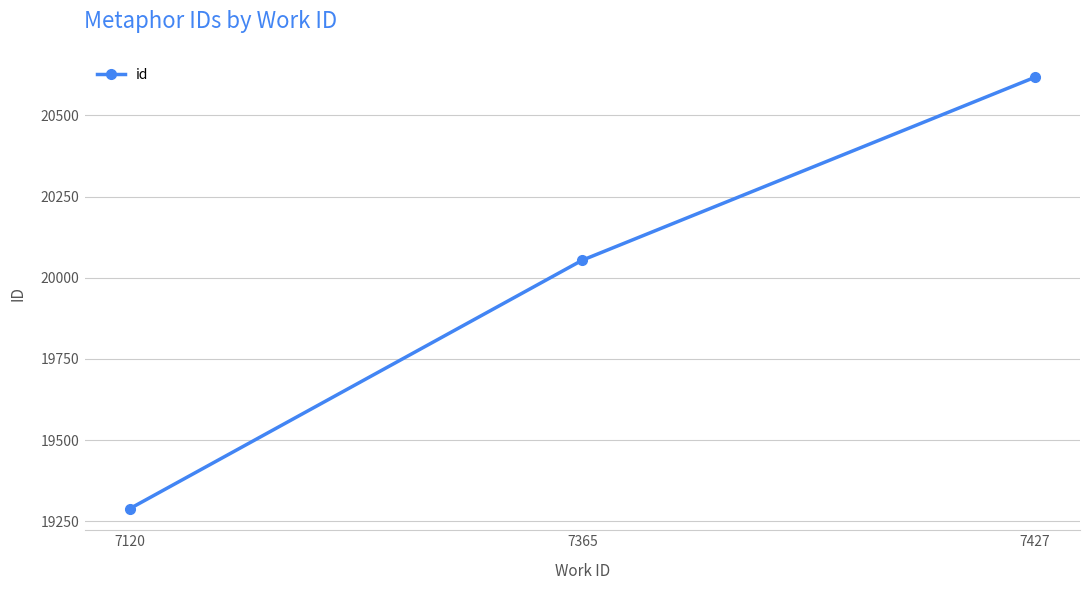

Reading right to left, extract all data points from this chart.

7427=20617	7365=20054	7120=19289